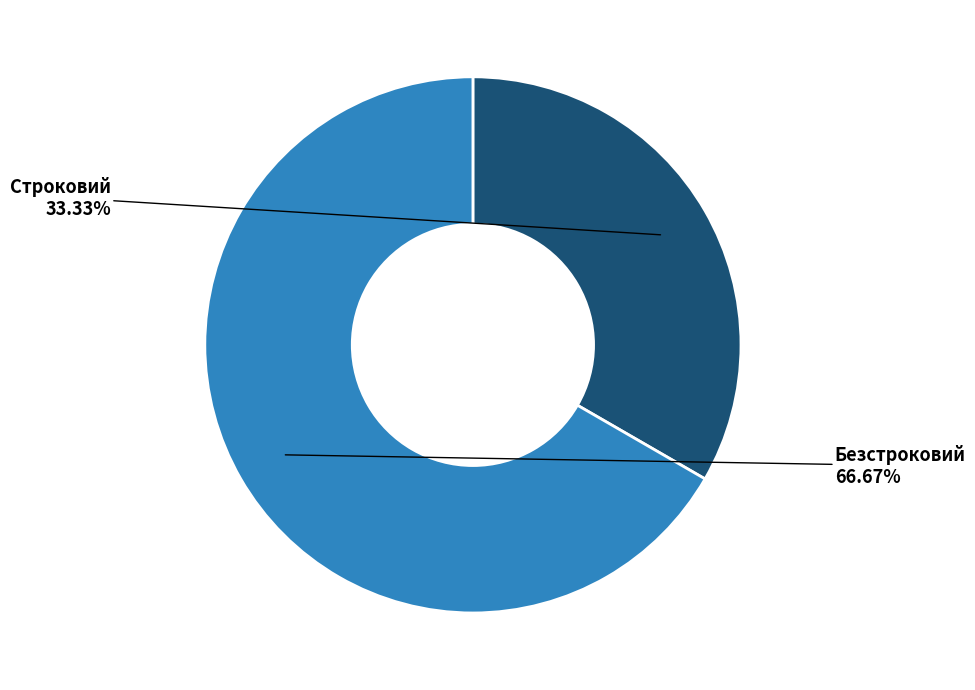

Does Безстроковий account for over 50% of the chart?

Yes